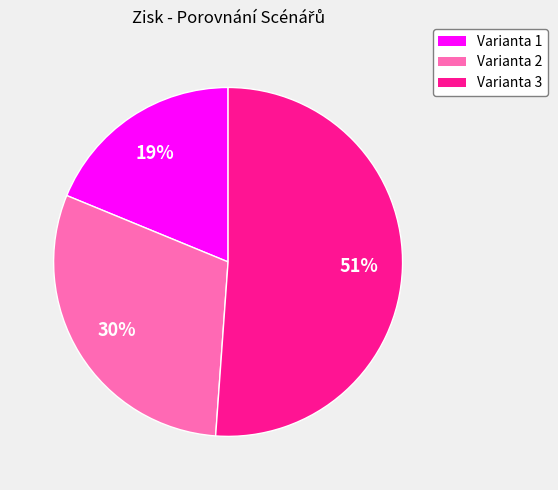

Combined, do Varianta 2 and Varianta 1 account for over 50%?

No